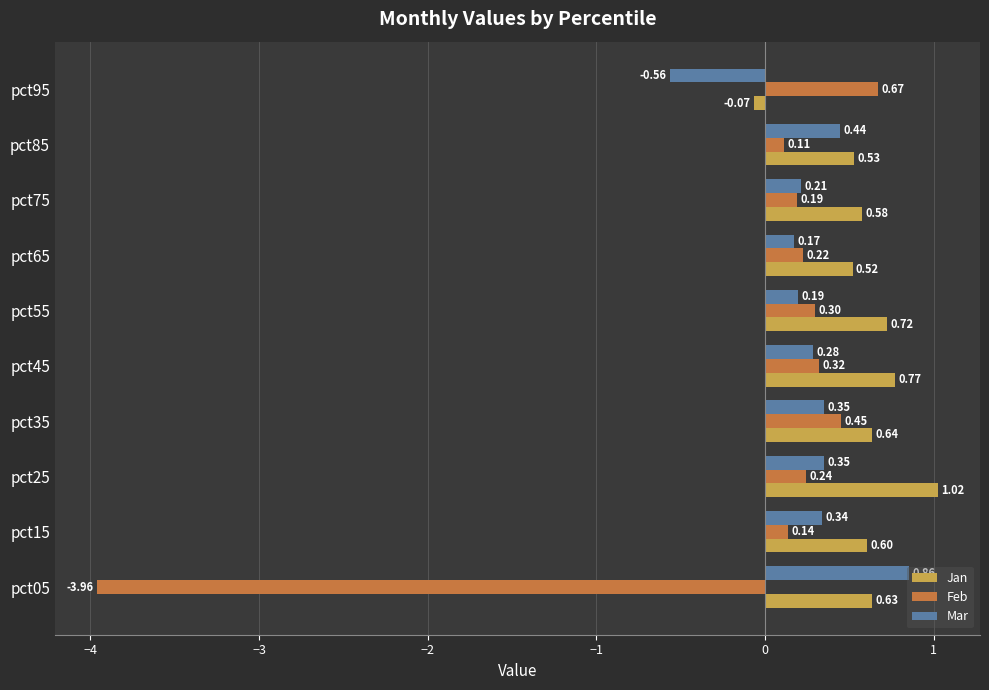

Which series has the largest range (max minus min)?

Feb